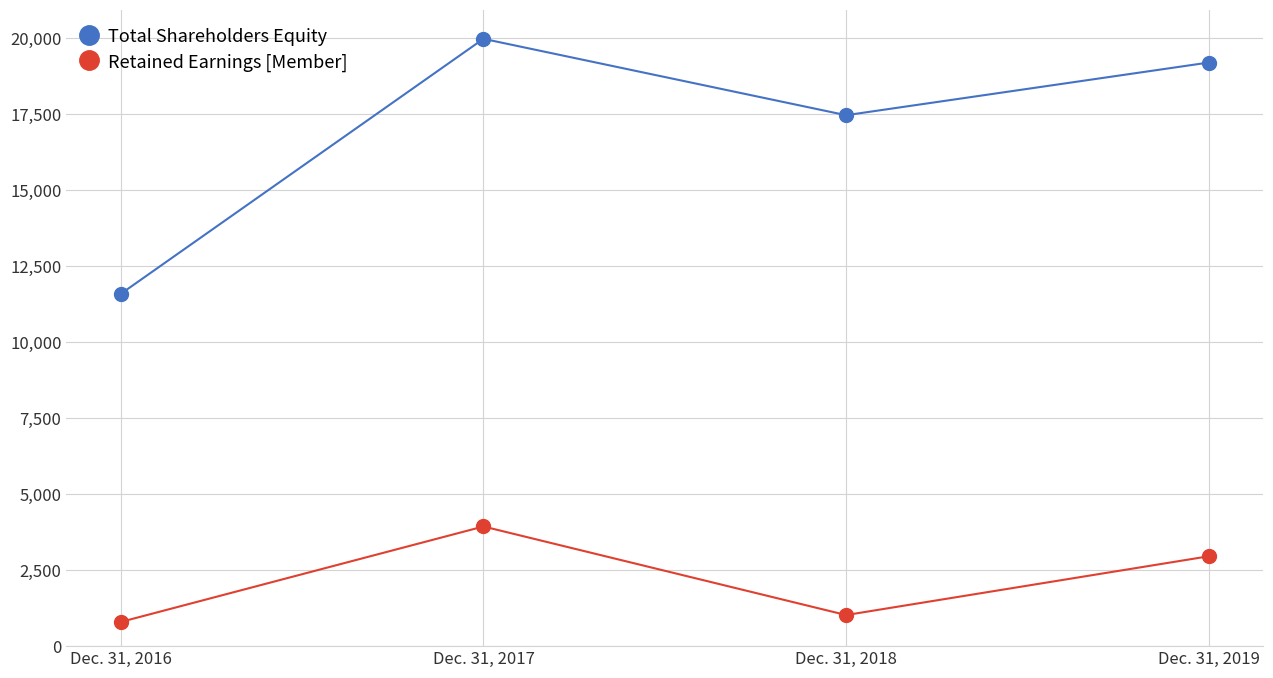

Rank the series by their average value, from lowest to highest.

Retained Earnings [Member], Total Shareholders Equity